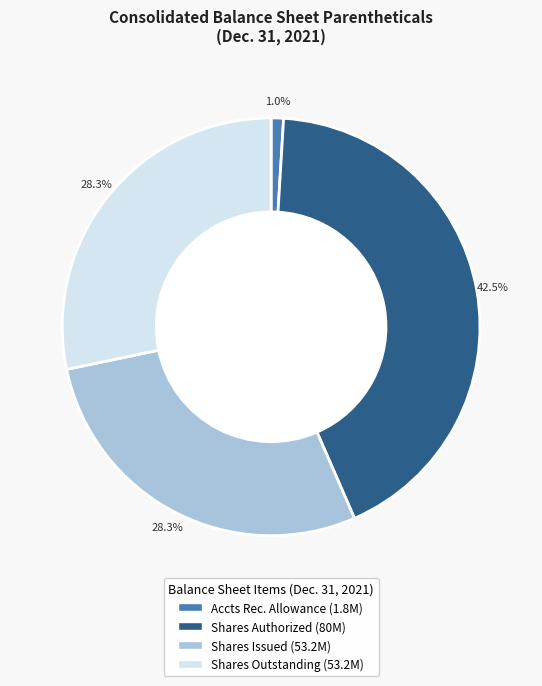

Is there any slice that represents more than half of the pie?

No